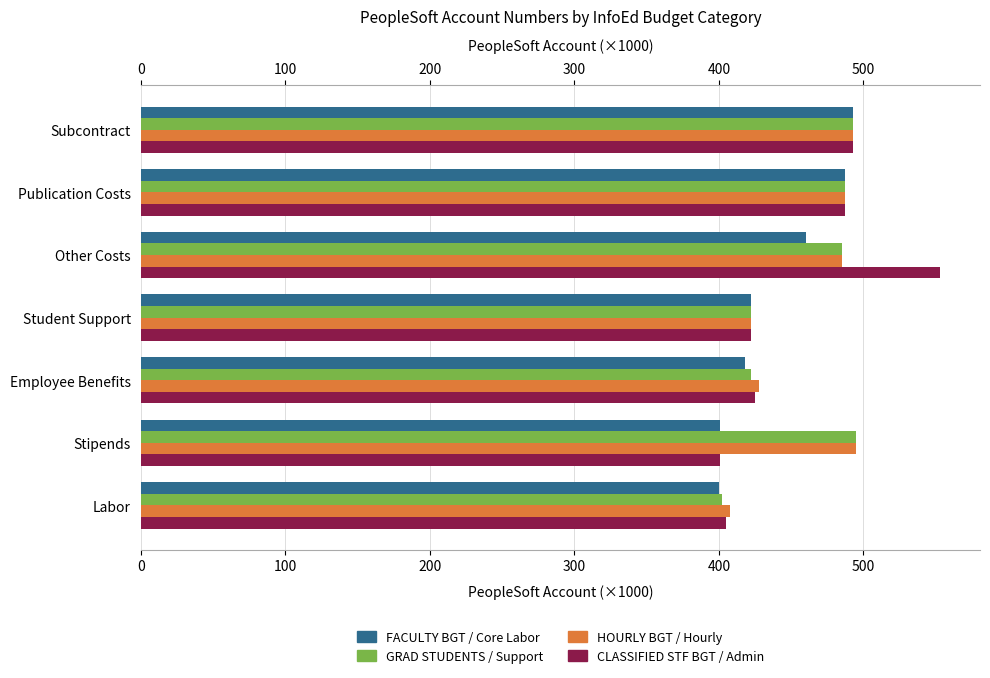

What are all the series names shown in the legend?

FACULTY BGT / Core Labor, GRAD STUDENTS / Support, HOURLY BGT / Hourly, CLASSIFIED STF BGT / Admin